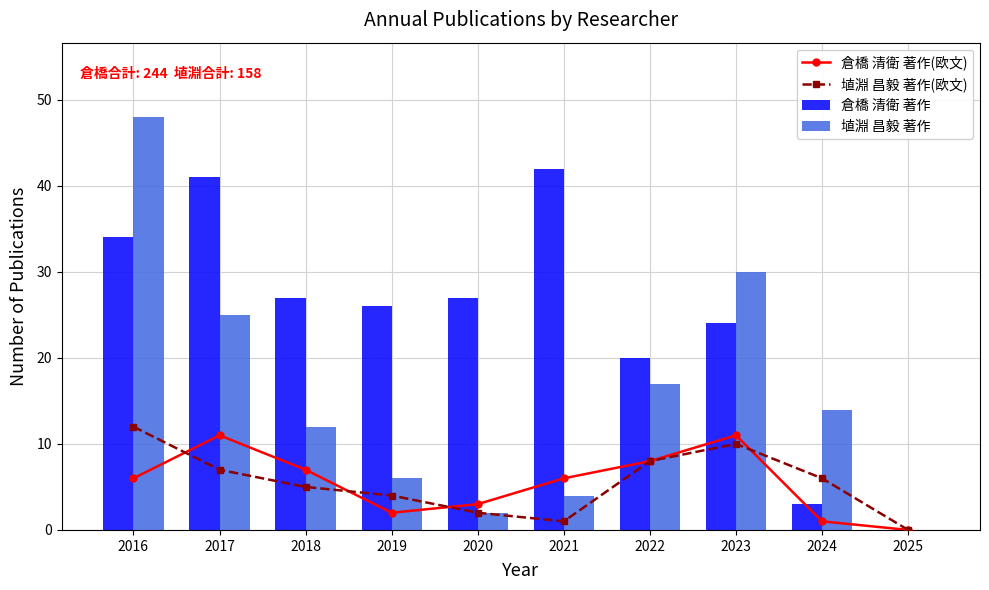

Which series has the largest total across all categories?

倉橋 清衛 著作